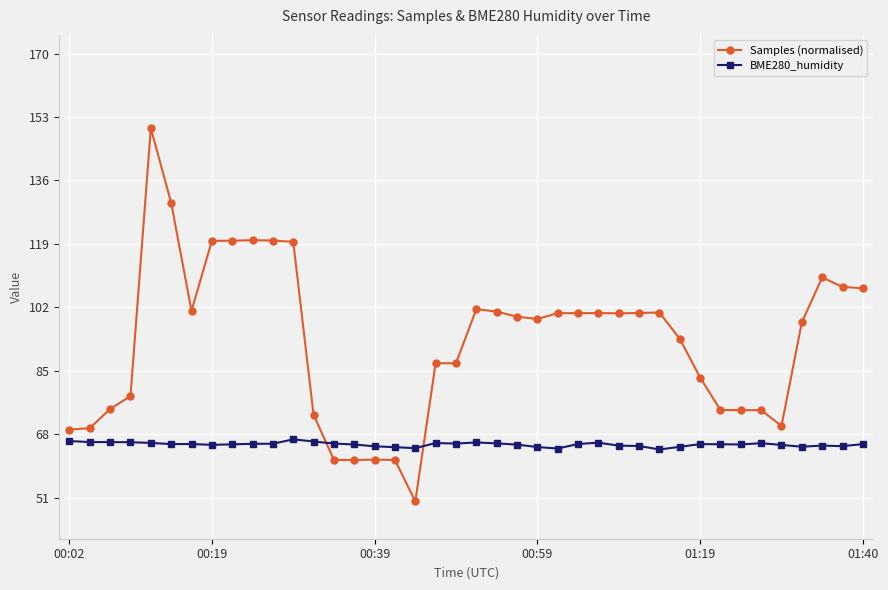

Rank the series by their average value, from highest to lowest.

Samples (normalised), BME280_humidity